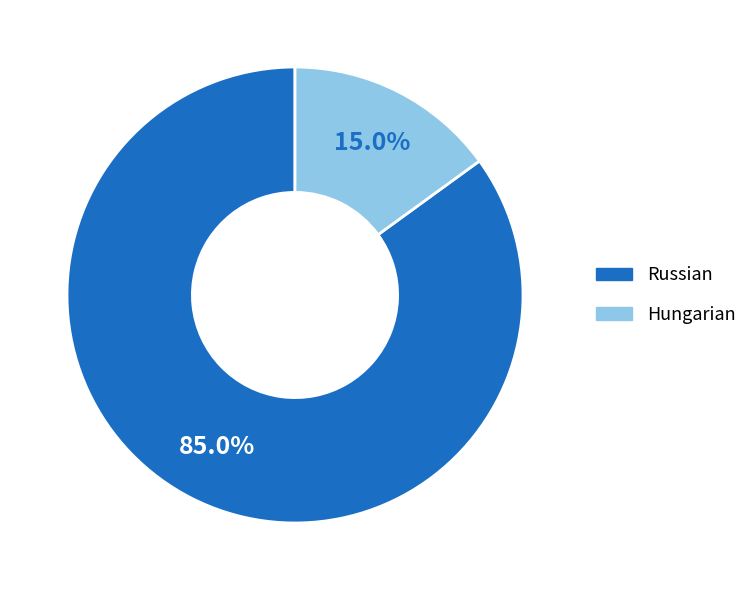

What percentage is the Hungarian slice, to the nearest percent?

15%